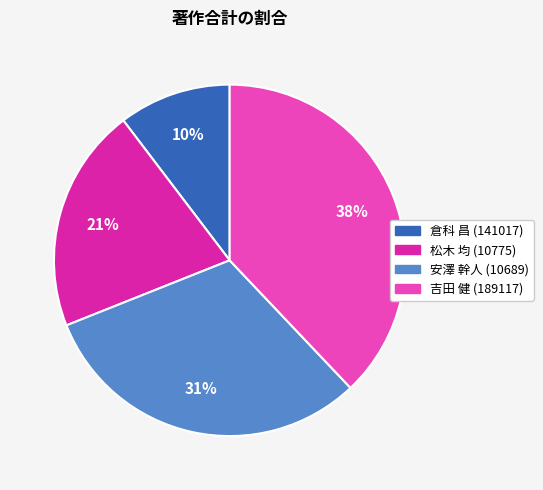

Do 吉田 健 (189117) and 安澤 幹人 (10689) together represent more than half of the pie?

Yes